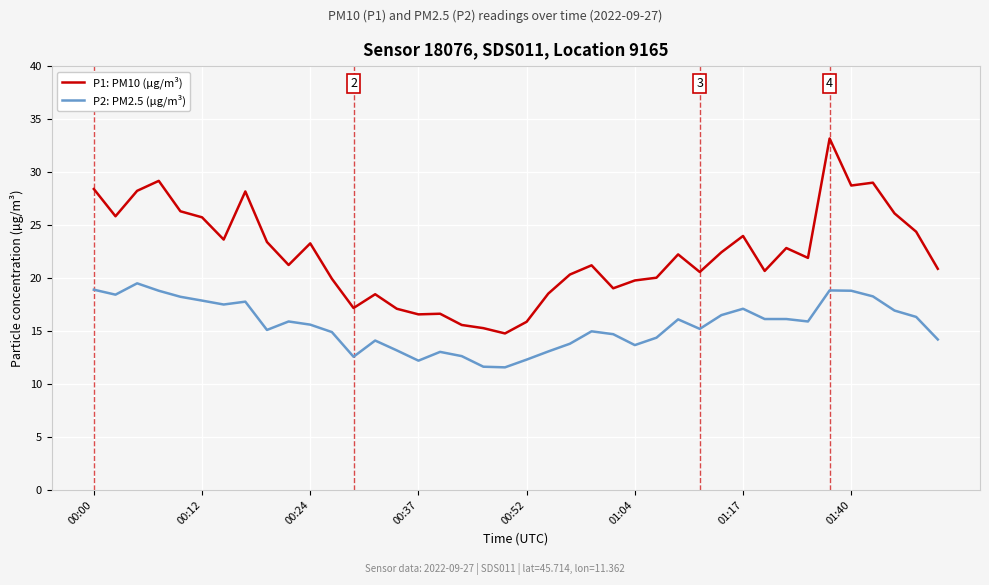

Does the chart display data point markers on the line(s)?

No